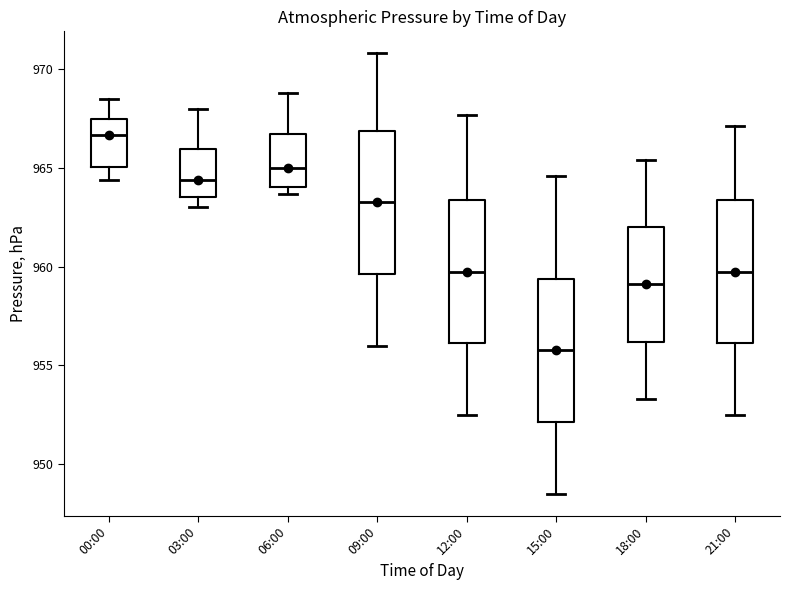

Where is the upper edge of the box for 12:00 on the y-axis? The values are not printed on the chart, so give them approximately, as read against the axis.

963.5